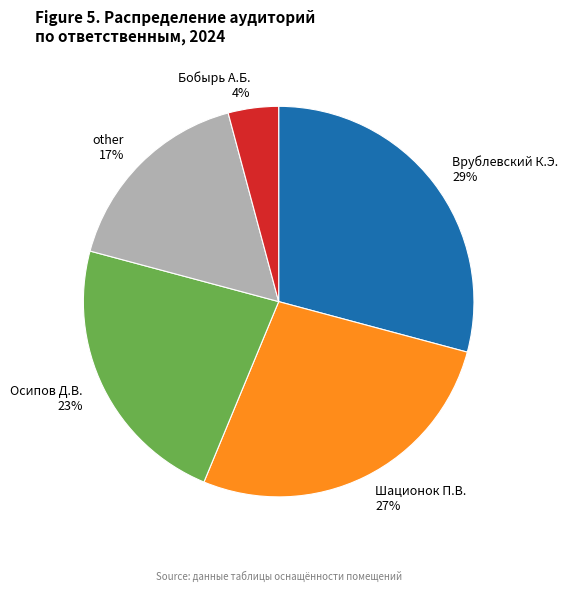

Is the sum of other and Бобырь А.Б. greater than half?

No